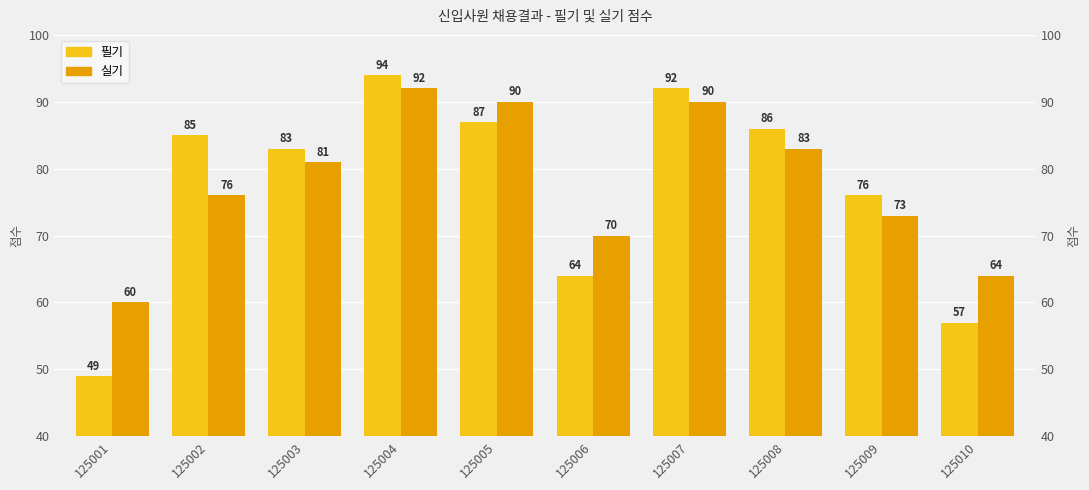

Which series has the largest total across all categories?

실기